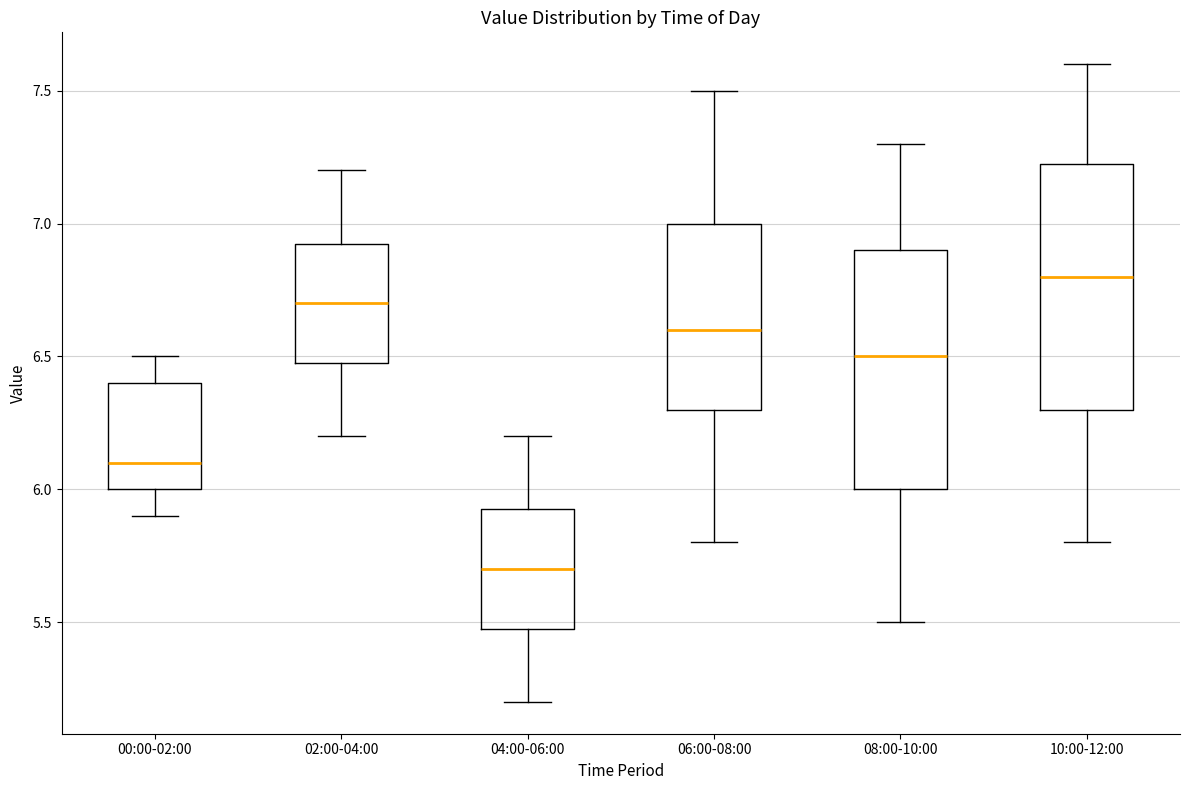

Reading left to right, read every box against the y-axis: the position of its median line, the range the box covers, and the ends of its whiskers. The values are not printed on the chart, so give them approximately, as read against the axis.

00:00-02:00: median 6.10, box 6.00 to 6.40, whiskers 5.90 to 6.50
02:00-04:00: median 6.70, box 6.50 to 6.95, whiskers 6.20 to 7.20
04:00-06:00: median 5.70, box 5.50 to 5.95, whiskers 5.20 to 6.20
06:00-08:00: median 6.60, box 6.30 to 7.00, whiskers 5.80 to 7.50
08:00-10:00: median 6.50, box 6.00 to 6.90, whiskers 5.50 to 7.30
10:00-12:00: median 6.80, box 6.30 to 7.25, whiskers 5.80 to 7.60